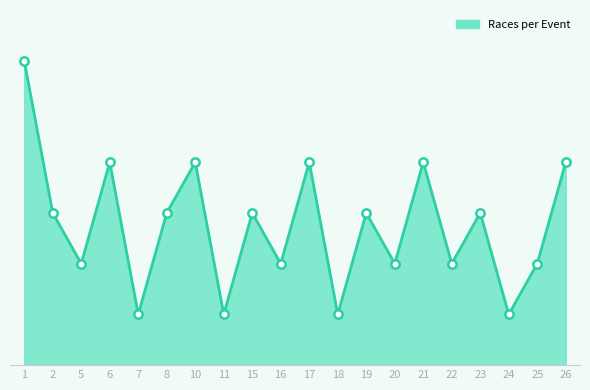

What is the ratio of the value at 11 to the value at 7?

1.0